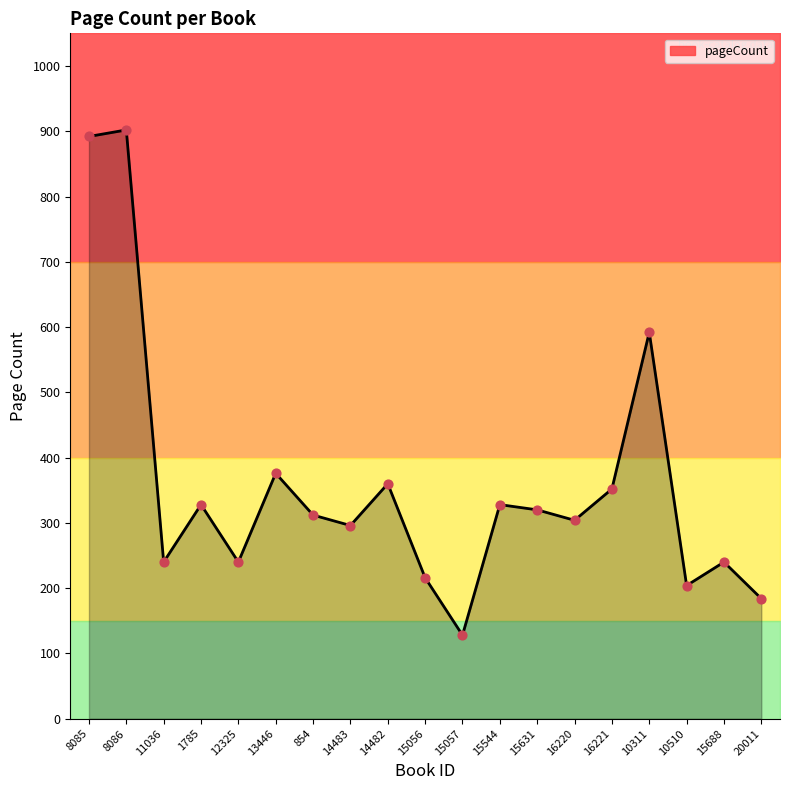

Which has a higher value, 1785 or 15688?

1785